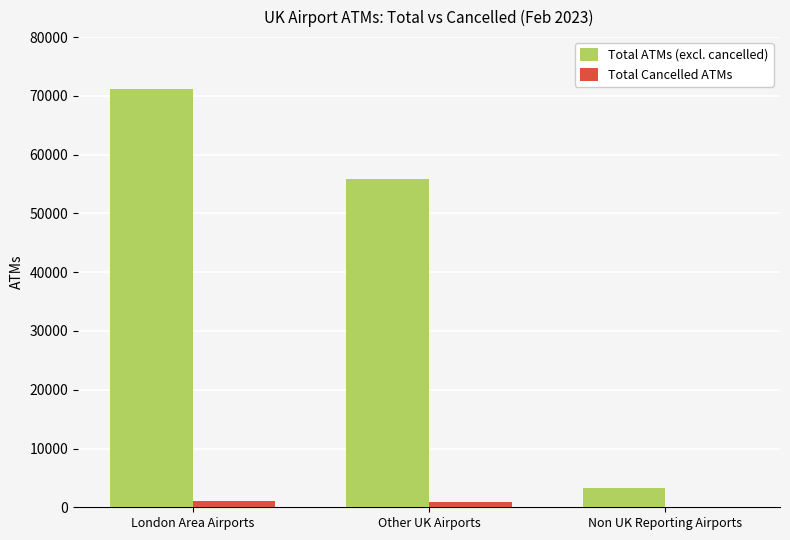

What is the sum of all Total ATMs (excl. cancelled) values?

130335